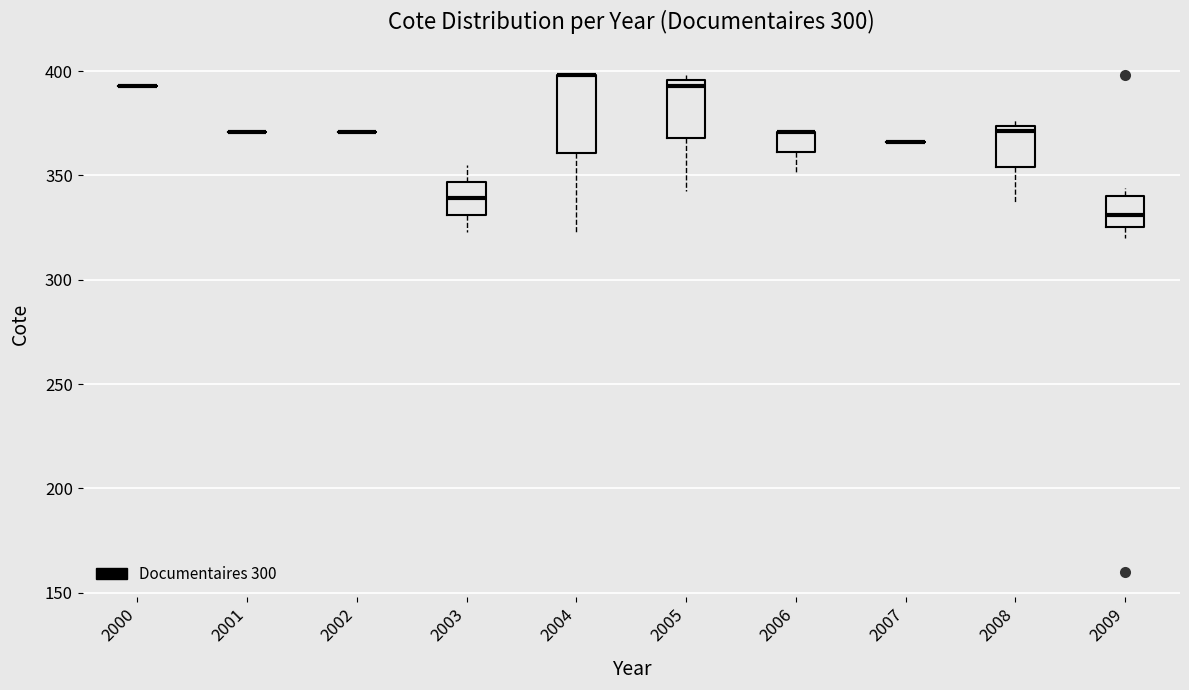

Where is the lower edge of the box at x = 2004 on the y-axis? The values are not printed on the chart, so give them approximately, as read against the axis.

360